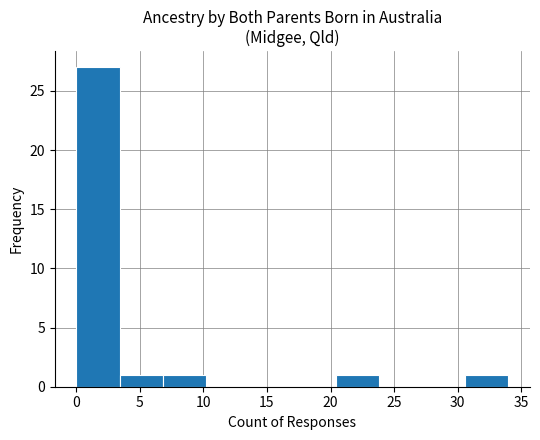

Reading left to right, list every bar in this chart as the range it spans on the x-axis followed by its height. Neither the bar edges nor the heights are printed on the chart, so give them approximately, as read against the axes.

0.0 to 3.4: 27
3.4 to 6.8: 1
6.8 to 10.2: 1
10.2 to 13.6: 0
13.6 to 17.0: 0
17.0 to 20.4: 0
20.4 to 23.8: 1
23.8 to 27.2: 0
27.2 to 30.6: 0
30.6 to 34.0: 1